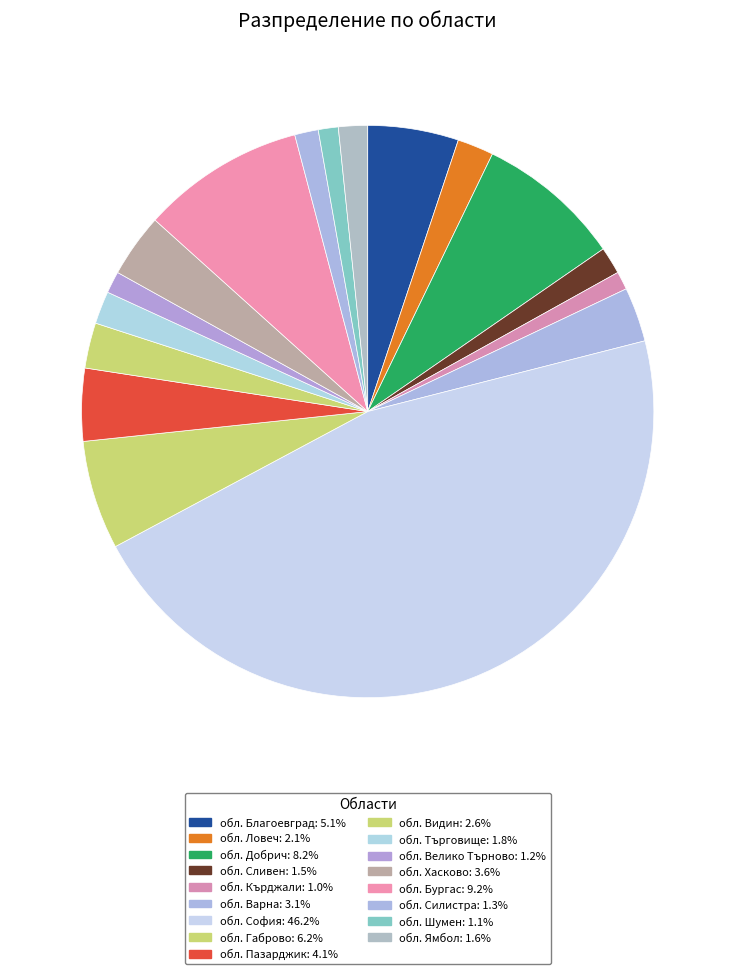

How many slices are in this pie chart?

17